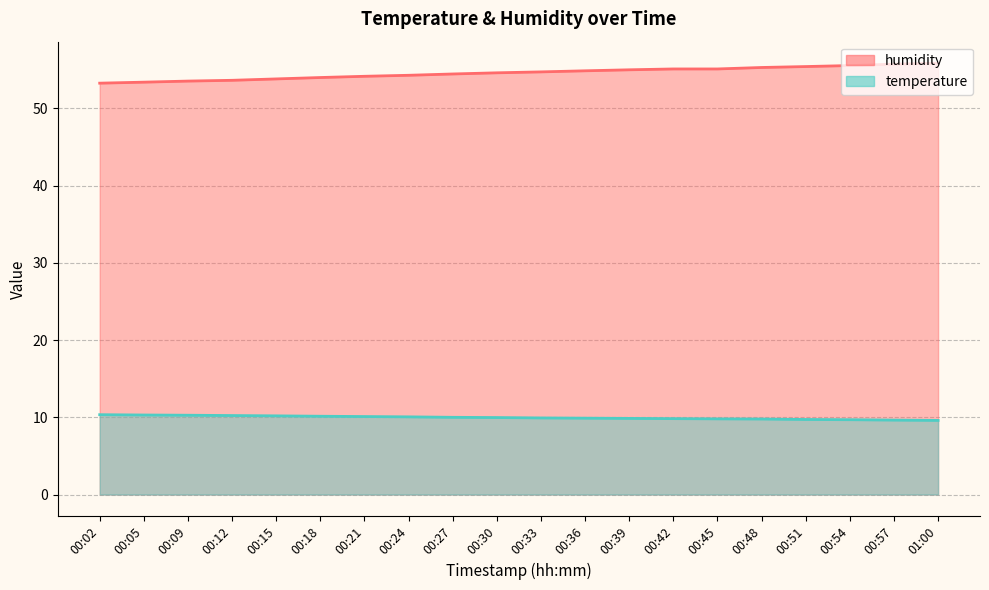

True or false: temperature and humidity intersect in this chart.

False